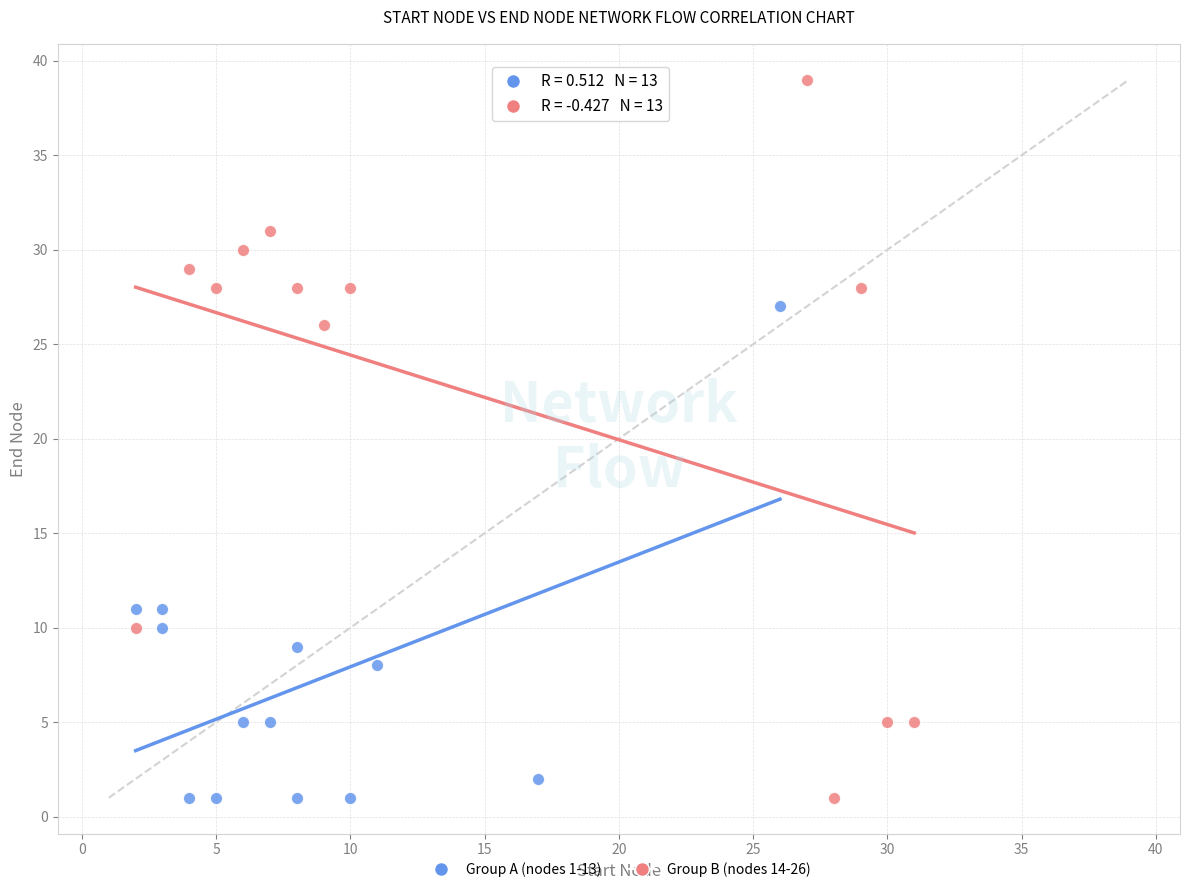

Which series has the largest Y range (max minus min)?

Group B (nodes 14-26)